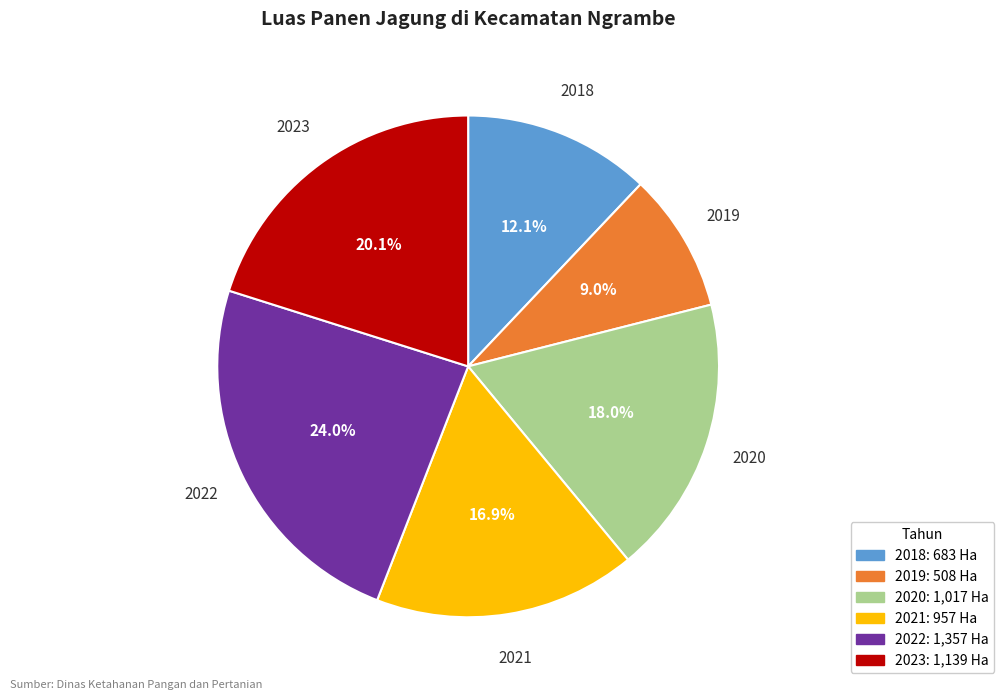

Count the number of slices in the pie.

6